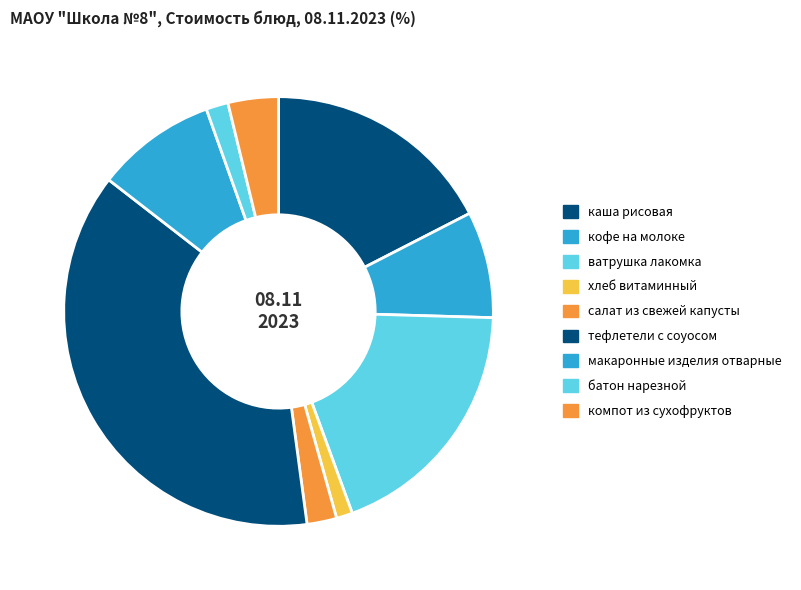

How many segments does this pie chart have?

9